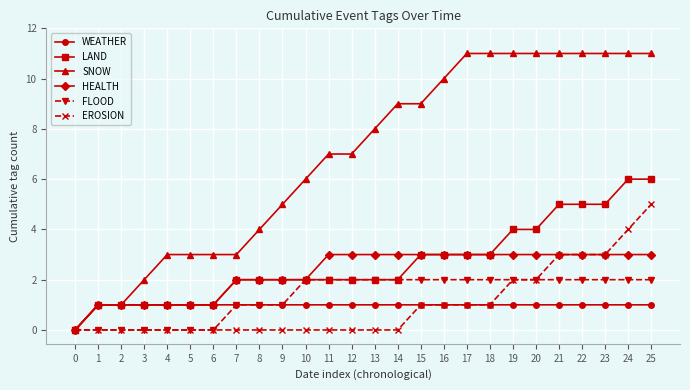

Reading left to right, transcribe all the data shown in this chart.

WEATHER: 0	1	1	1	1	1	1	1	1	1	1	1	1	1	1	1	1	1	1	1	1	1	1	1	1	1
LAND: 0	1	1	1	1	1	1	2	2	2	2	2	2	2	2	3	3	3	3	4	4	5	5	5	6	6
SNOW: 0	1	1	2	3	3	3	3	4	5	6	7	7	8	9	9	10	11	11	11	11	11	11	11	11	11
HEALTH: 0	1	1	1	1	1	1	2	2	2	2	3	3	3	3	3	3	3	3	3	3	3	3	3	3	3
FLOOD: 0	0	0	0	0	0	0	1	1	1	2	2	2	2	2	2	2	2	2	2	2	2	2	2	2	2
EROSION: 0	0	0	0	0	0	0	0	0	0	0	0	0	0	0	1	1	1	1	2	2	3	3	3	4	5